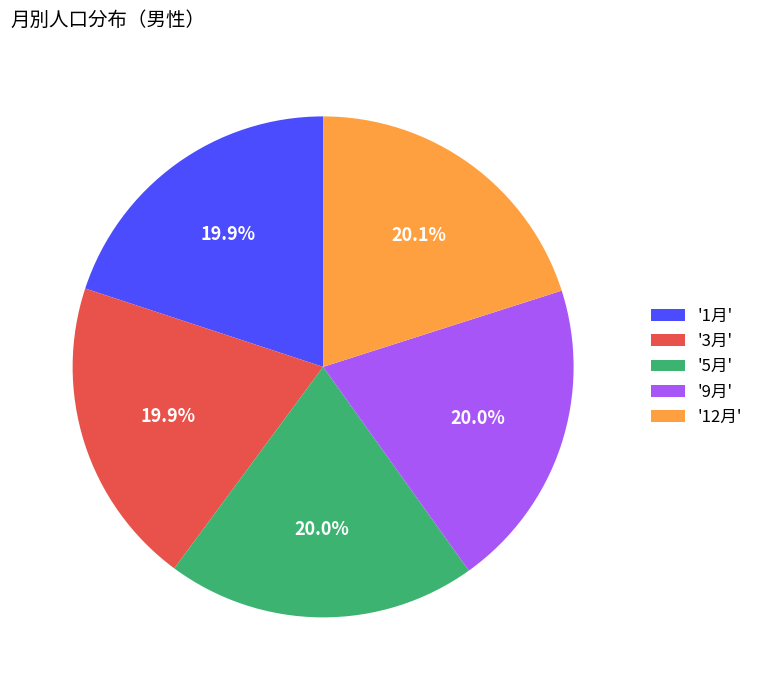

Is there any slice that represents more than half of the pie?

No